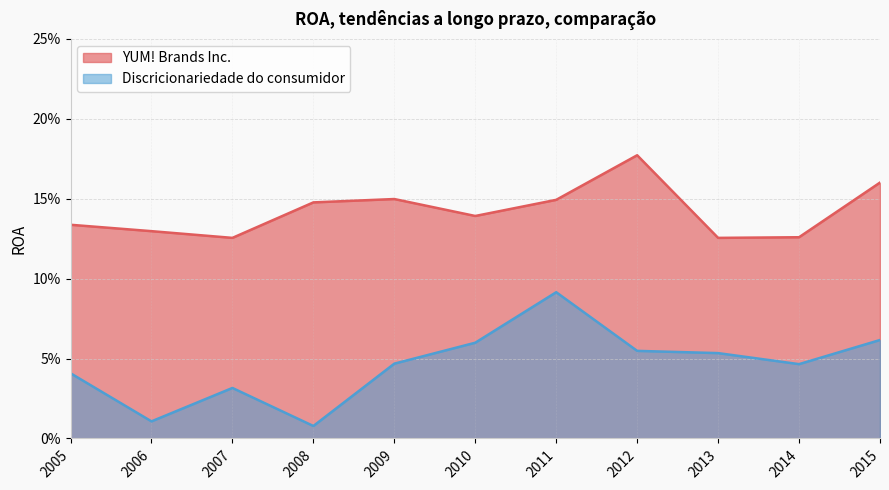

Rank the series by their maximum value, from highest to lowest.

YUM! Brands Inc., Discricionariedade do consumidor